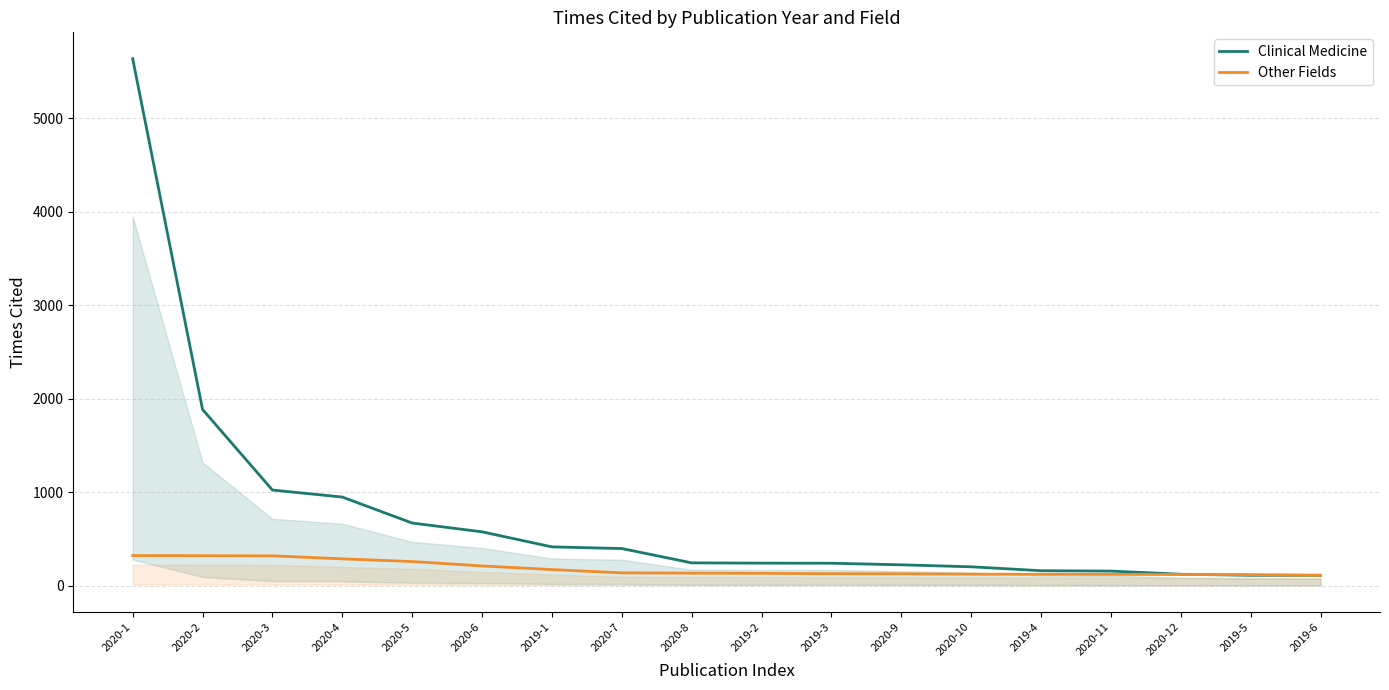

Which label corresponds to the smallest value in the chart?

2019-5